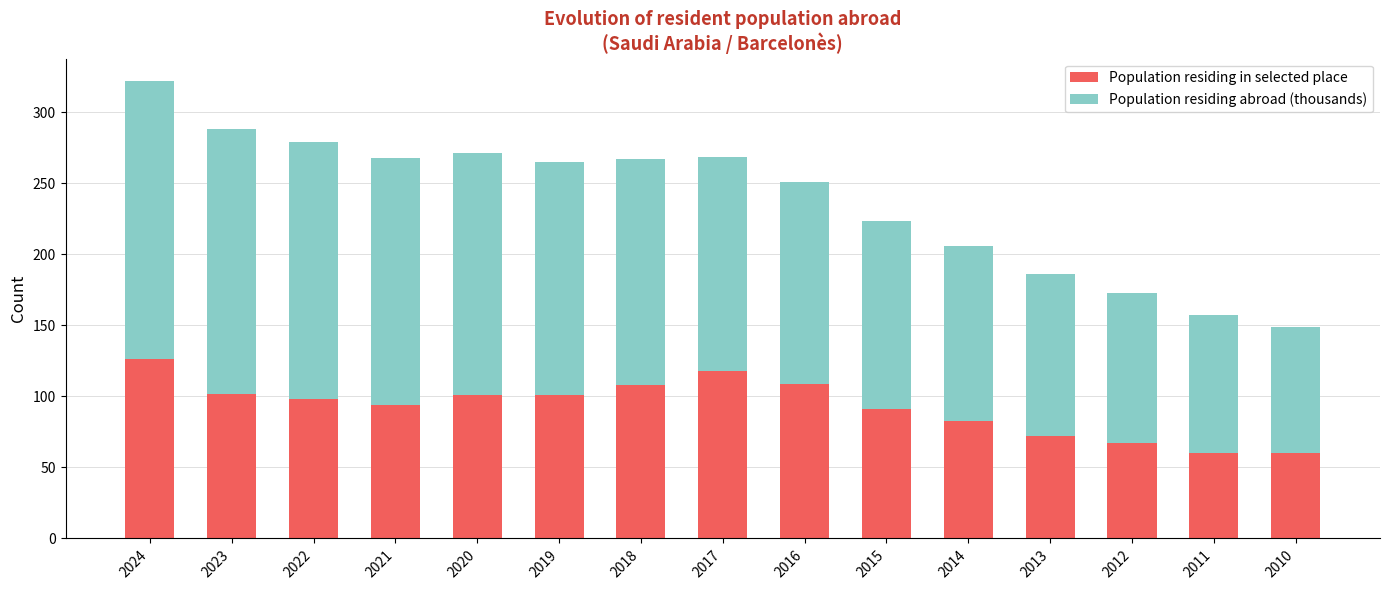

What is the lowest value of the Population residing in selected place series?

60.0